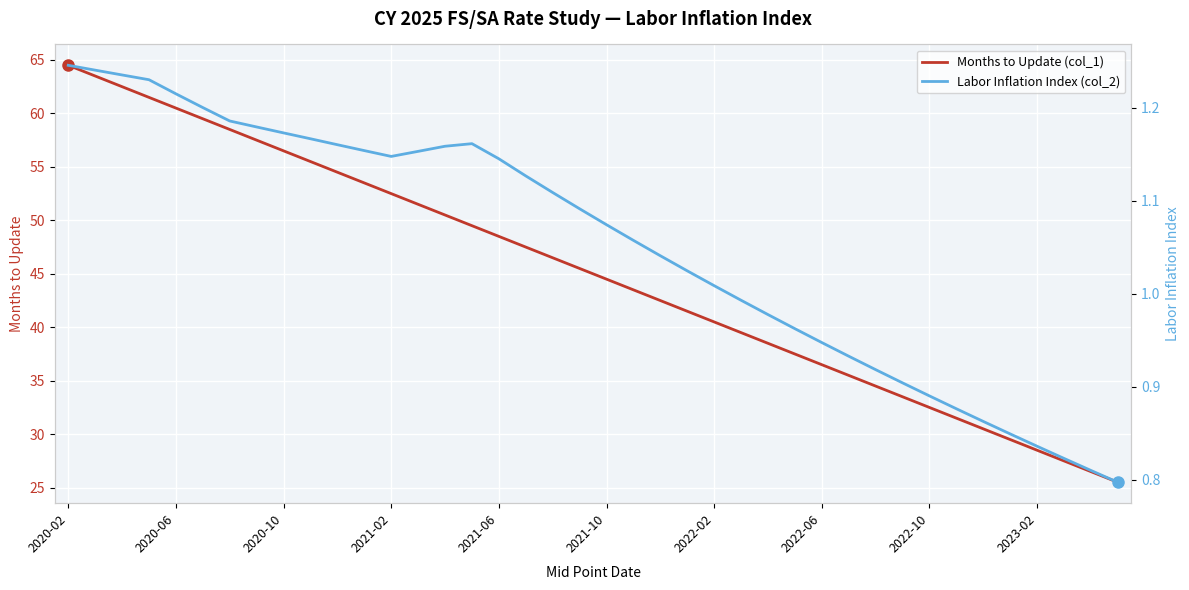

Rank the series at 31 from highest to lowest value.

Months to Update (col_1), Labor Inflation Index (col_2)